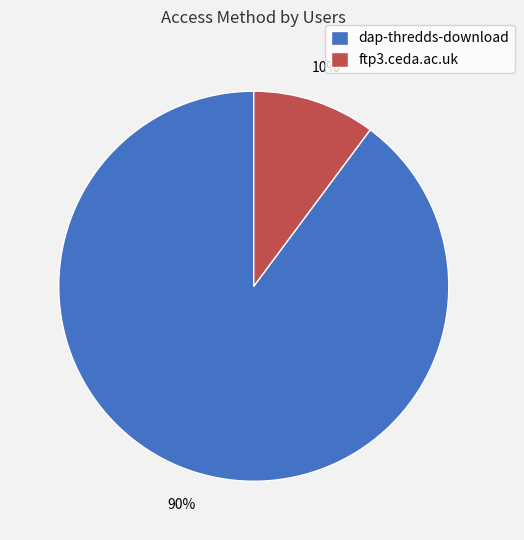

Between ftp3.ceda.ac.uk and dap-thredds-download, which is larger?

dap-thredds-download